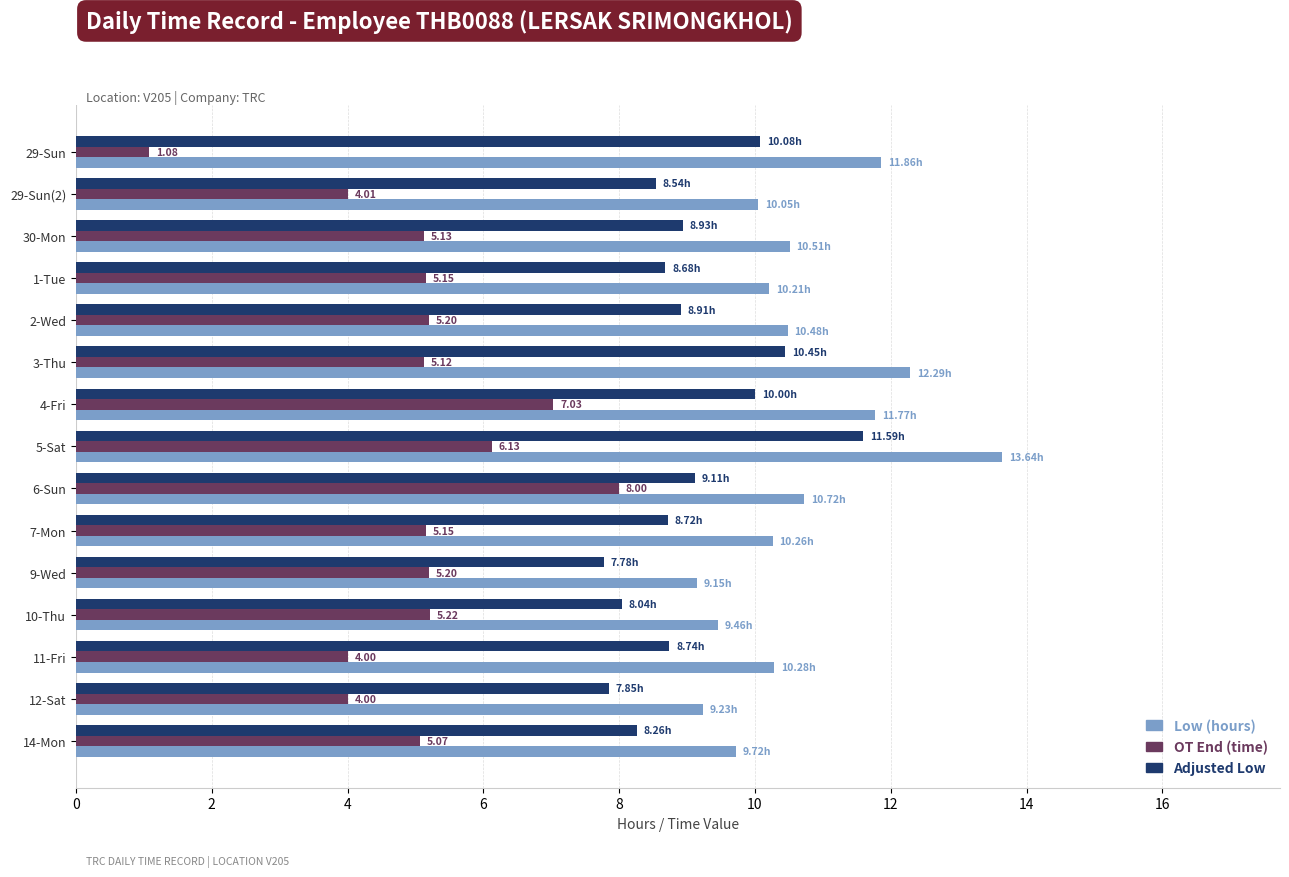

How many series are shown in this chart?

3